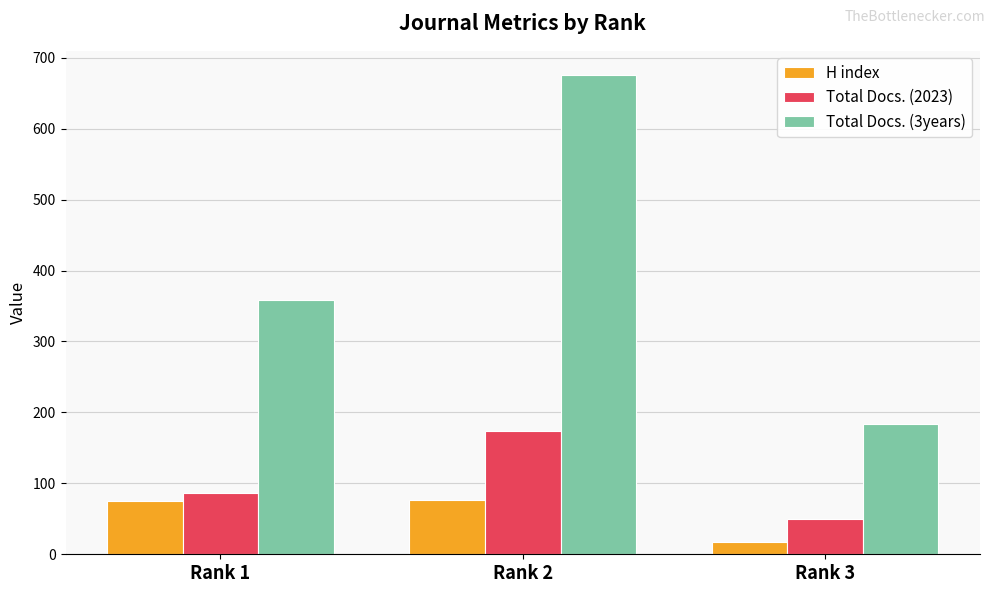

What is the sum of all H index values?

168